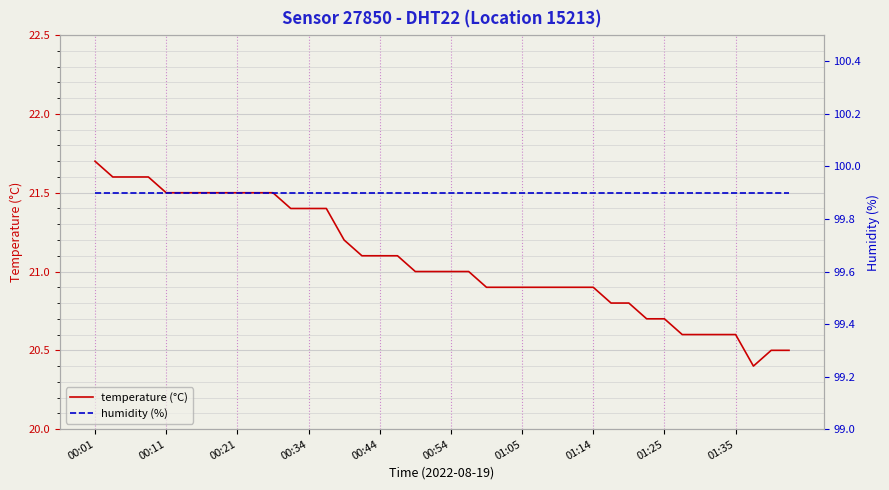

What is the lowest value of the temperature (°C) series?

20.4